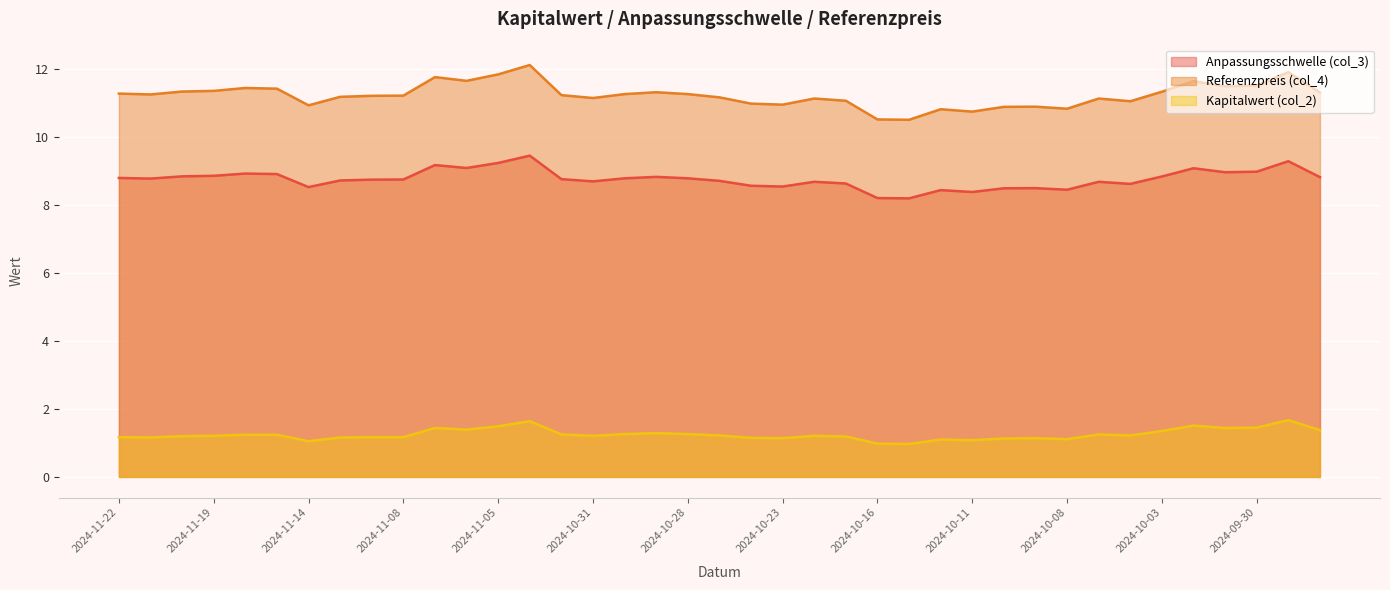

What is the maximum value shown in the chart?

12.1